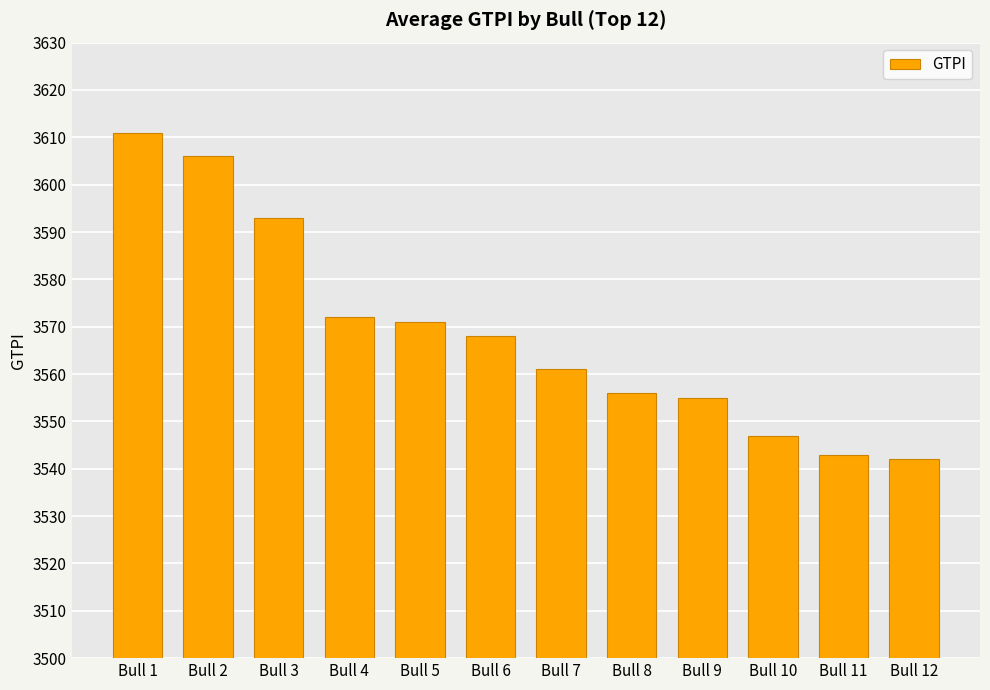

Reading right to left, transcribe all the data shown in this chart.

Bull 12=3542	Bull 11=3543	Bull 10=3547	Bull 9=3555	Bull 8=3556	Bull 7=3561	Bull 6=3568	Bull 5=3571	Bull 4=3572	Bull 3=3593	Bull 2=3606	Bull 1=3611